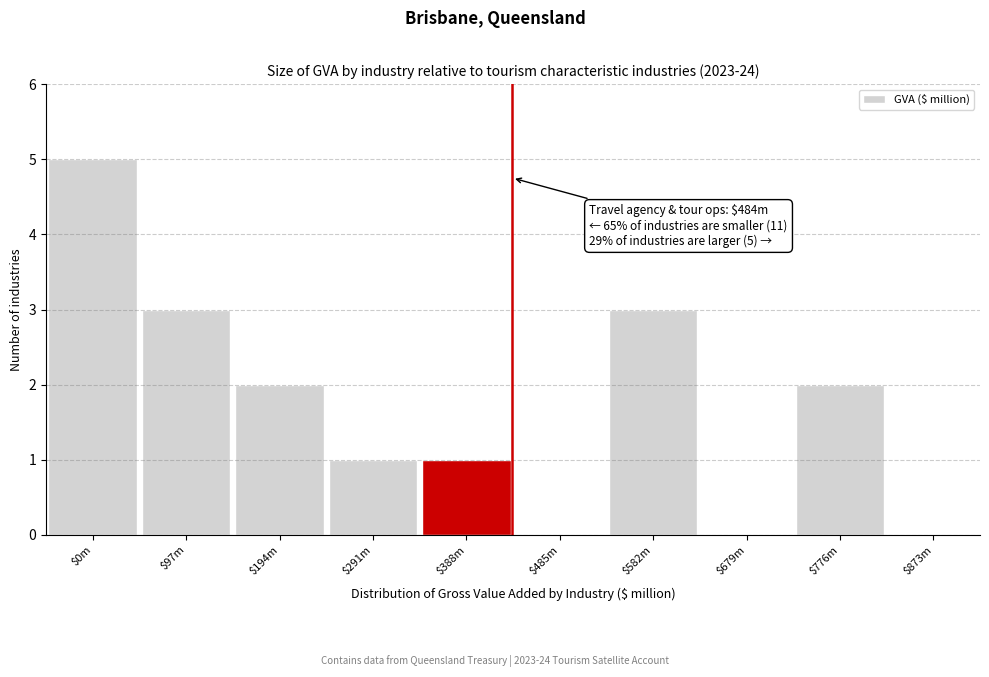

What is the maximum value shown in the chart?

5